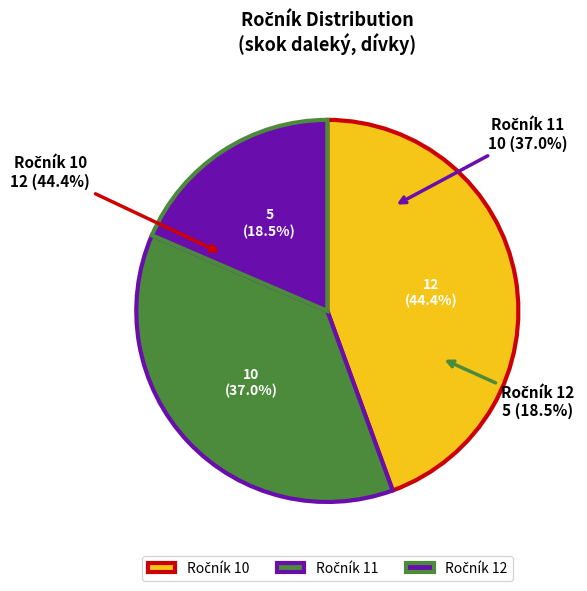

Which category has the biggest portion of the pie?

10